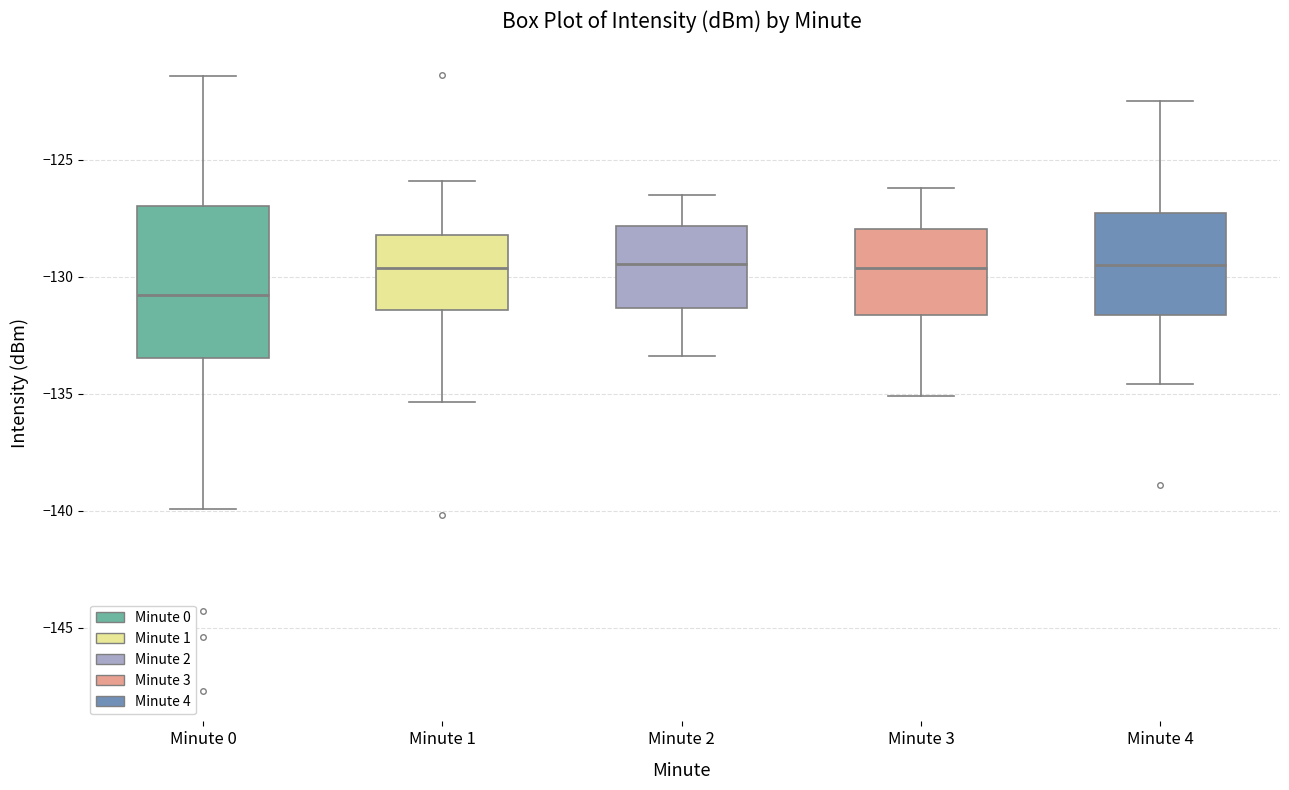

Reading left to right, read every box against the y-axis: the position of its median line, the range the box covers, and the ends of its whiskers. The values are not printed on the chart, so give them approximately, as read against the axis.

Minute 0: median -131.0, box -133.5 to -127.0, whiskers -140.0 to -121.5
Minute 1: median -129.5, box -131.5 to -128.0, whiskers -135.5 to -126.0
Minute 2: median -129.5, box -131.5 to -128.0, whiskers -133.5 to -126.5
Minute 3: median -129.5, box -131.5 to -128.0, whiskers -135.0 to -126.0
Minute 4: median -129.5, box -131.5 to -127.5, whiskers -134.5 to -122.5